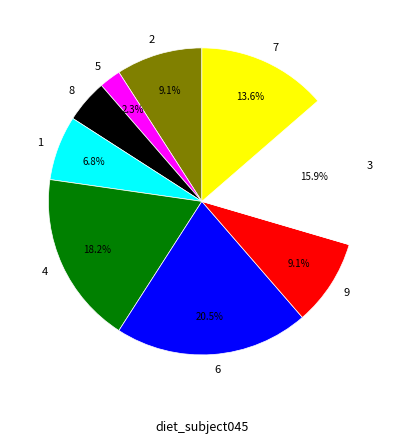

Between 6 and 7, which is larger?

6